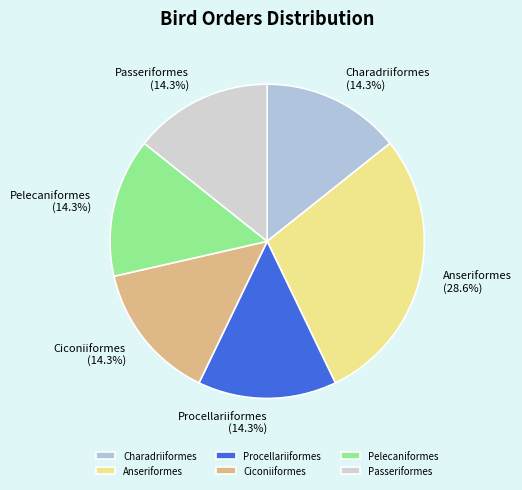

How many segments does this pie chart have?

6